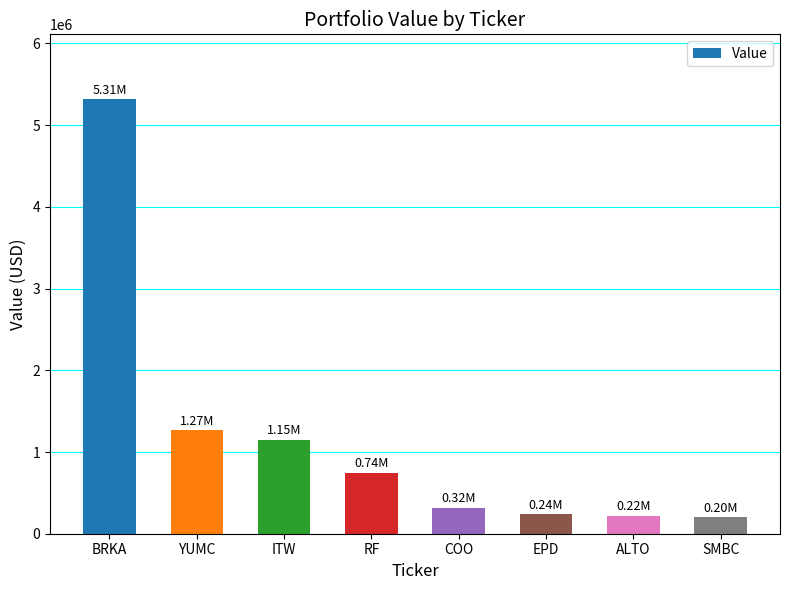

What is the greatest value displayed?

5314770